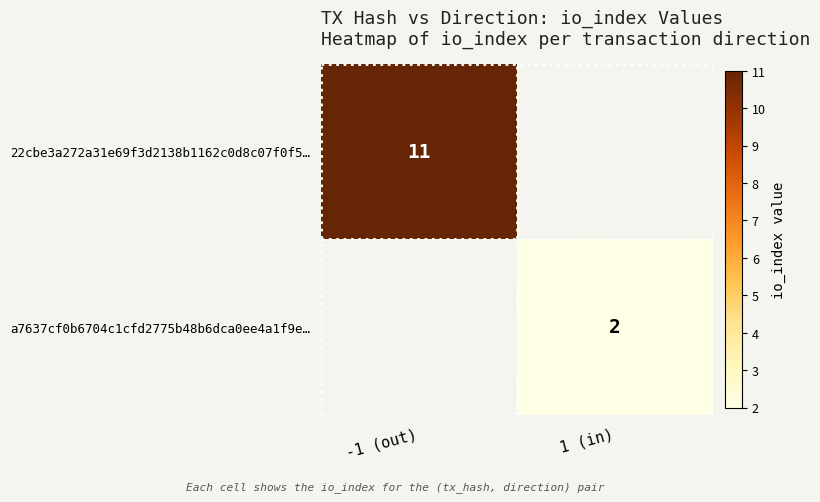

At how many categories does at least one series exceed 4?

1